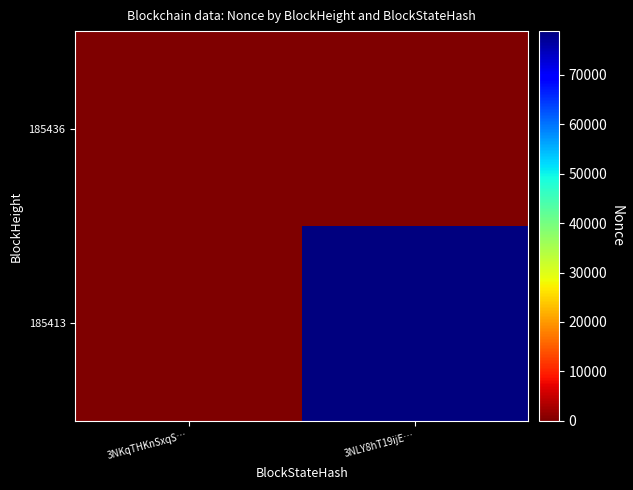

Reading left to right, what are all the values shown in this chart?

185436: 3NKqTHKnSxqS…=0	3NLY8hT19ijE…=0
185413: 3NKqTHKnSxqS…=0	3NLY8hT19ijE…=78860